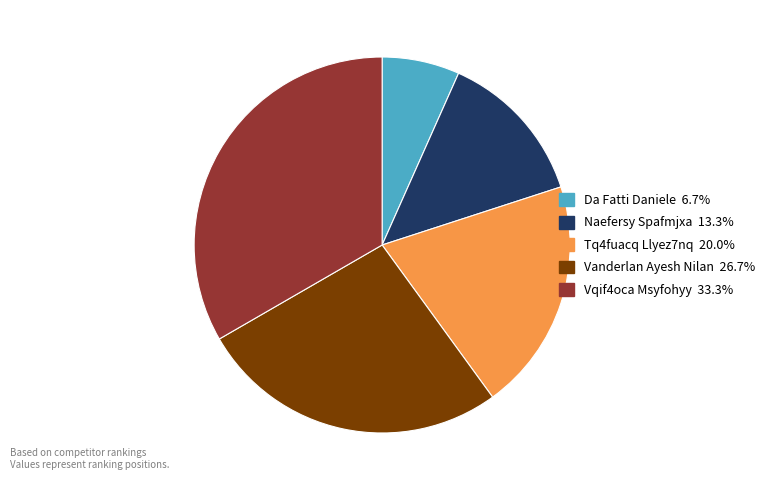

Do Vqif4oca Msyfohyy and Tq4fuacq Llyez7nq together represent more than half of the pie?

Yes